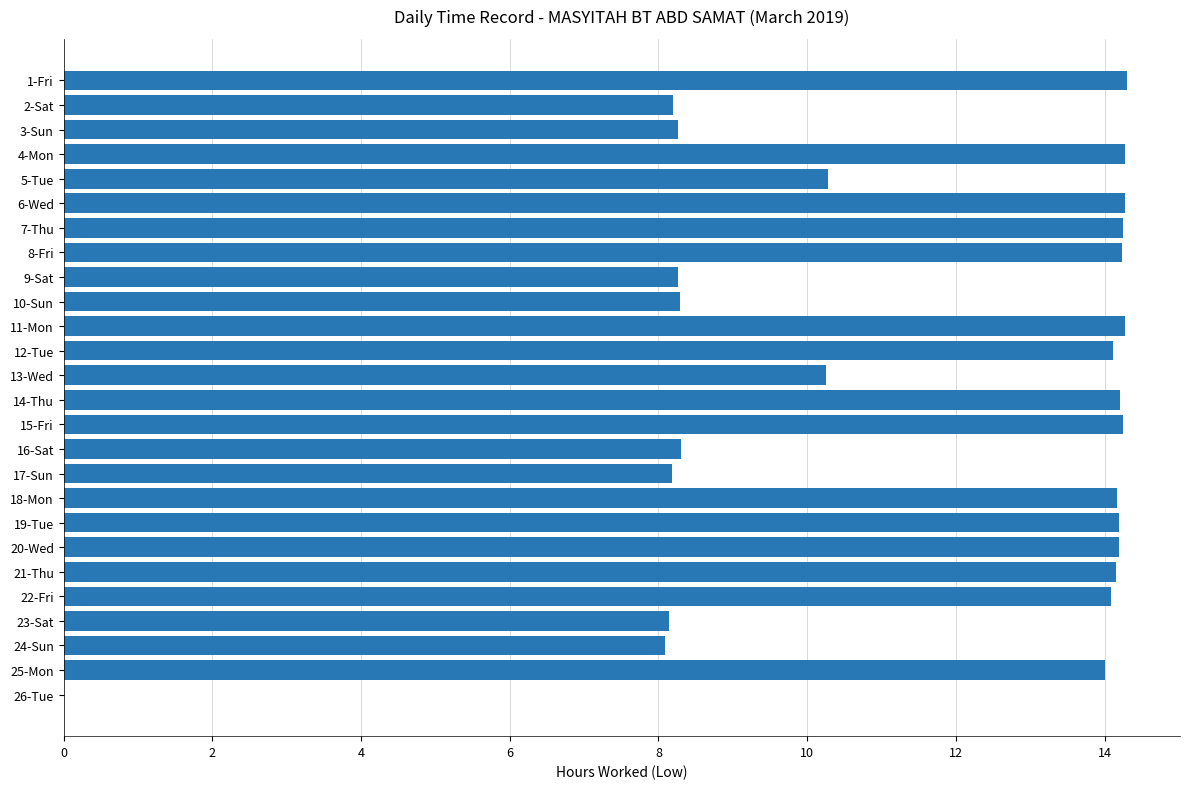

Which has a higher value, 26-Tue or 12-Tue?

12-Tue